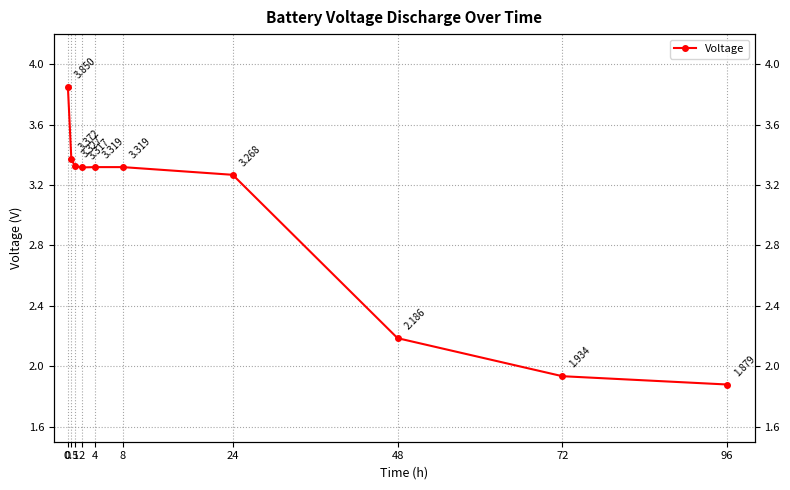

Which has a higher value, 72 or 0.5?

0.5